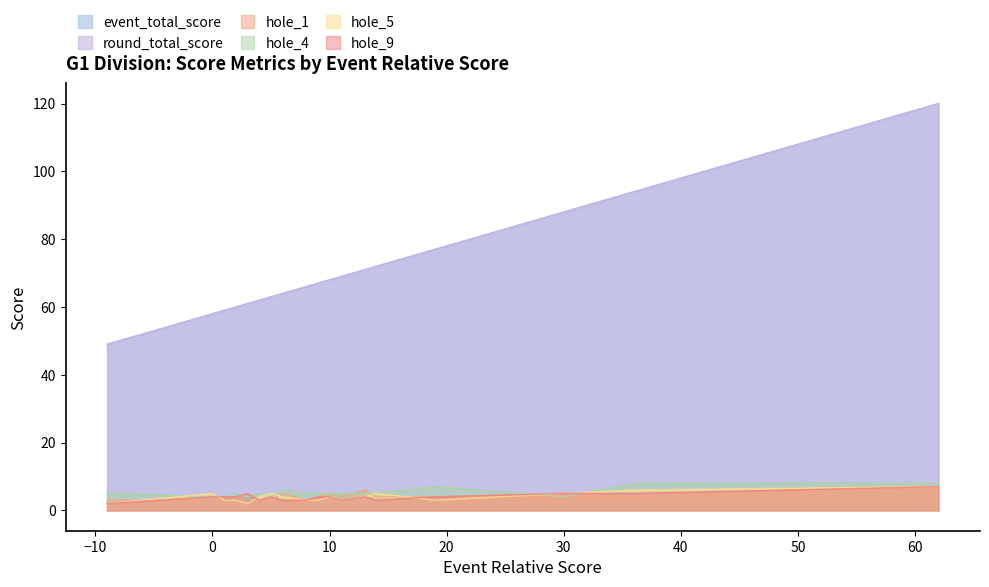

What is the maximum value for round_total_score?

120